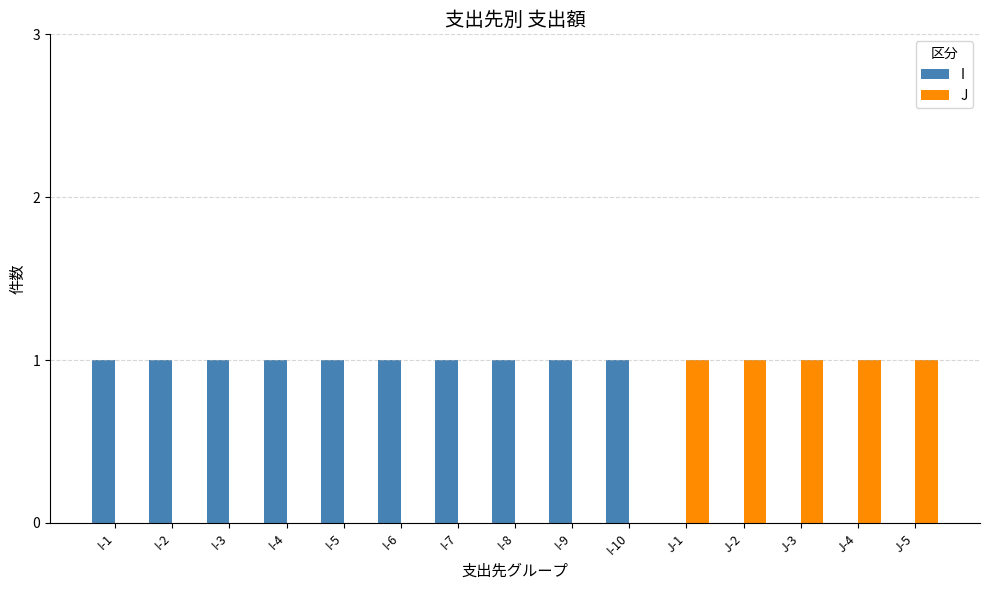

Is the value of I at I-3 greater than the value of J at I-10?

Yes